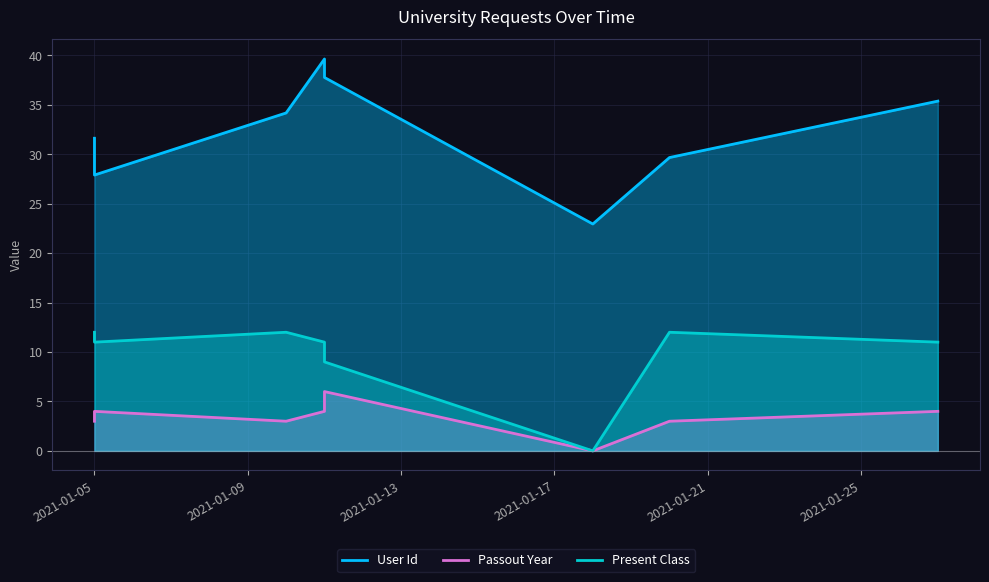

True or false: Present Class has more than 1 interior local peaks.

False